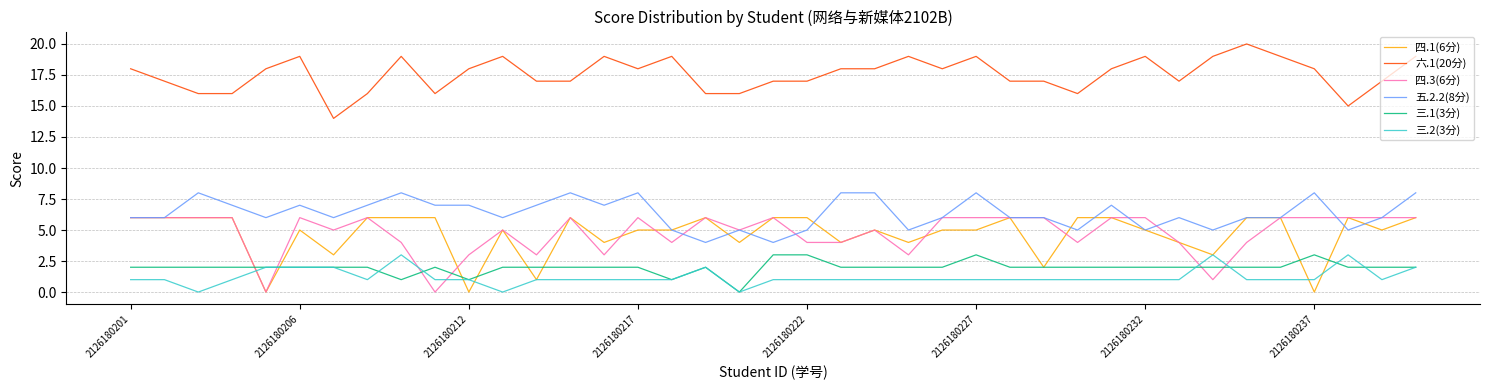

Which series has the largest total across all categories?

六.1(20分)